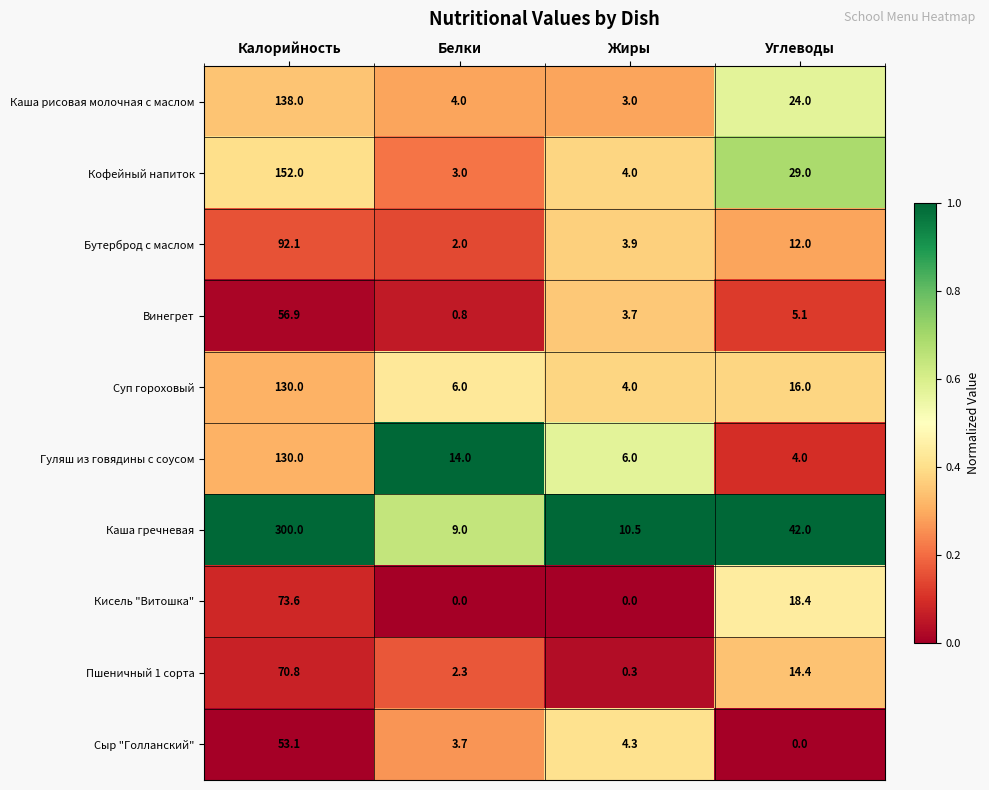

Is it true that Сыр "Голланский" equals 53.1 at Калорийность?

True